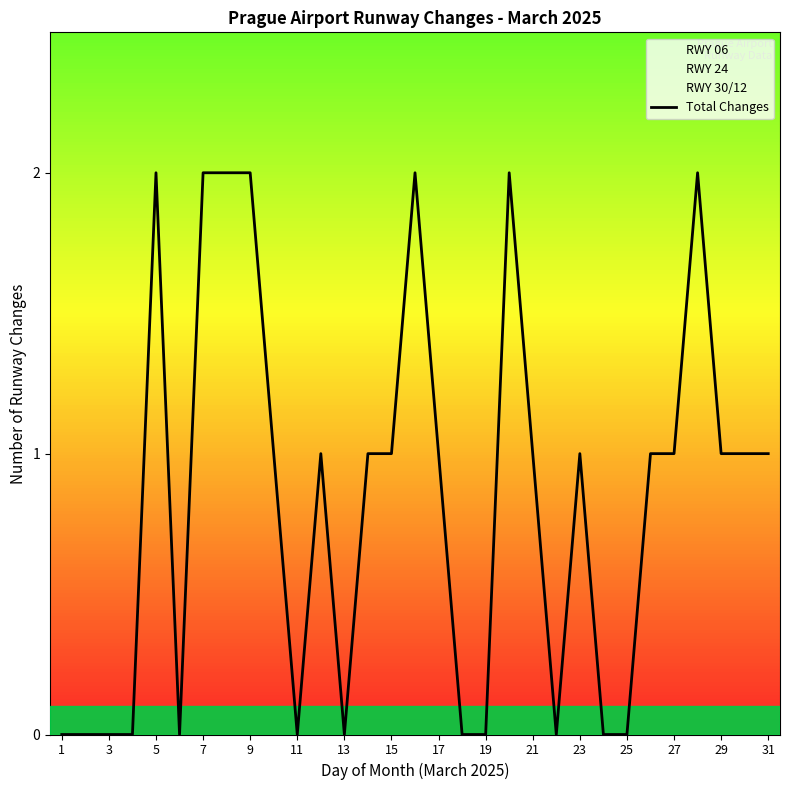

Is it true that Total Changes equals 1 at 31?

True